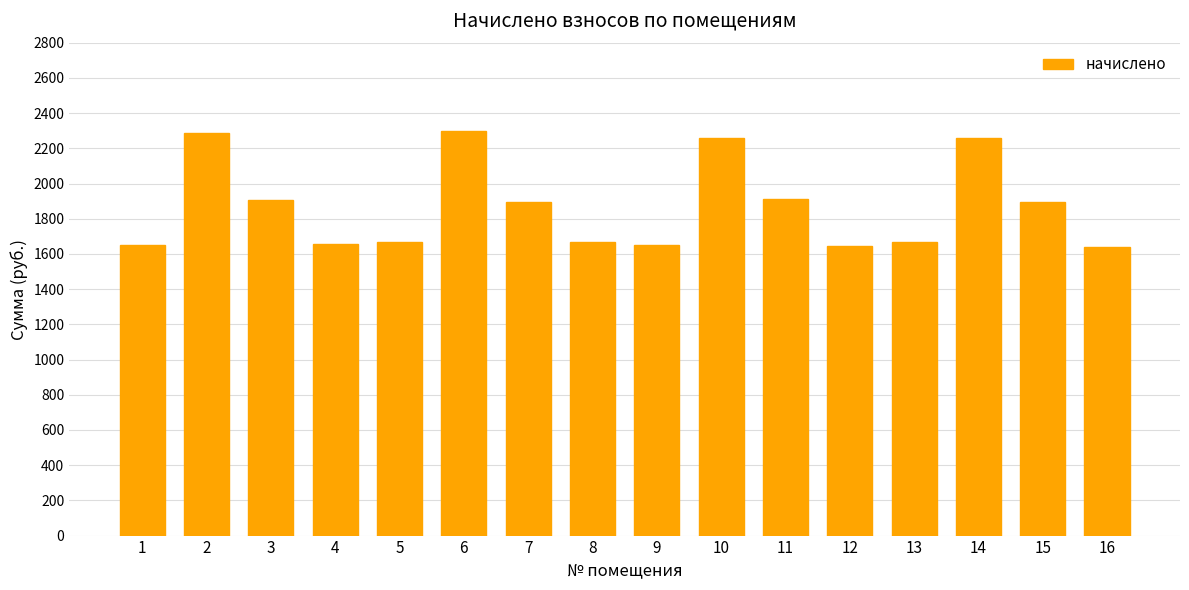

What is the value of the 6th bar from the left?

2300.7